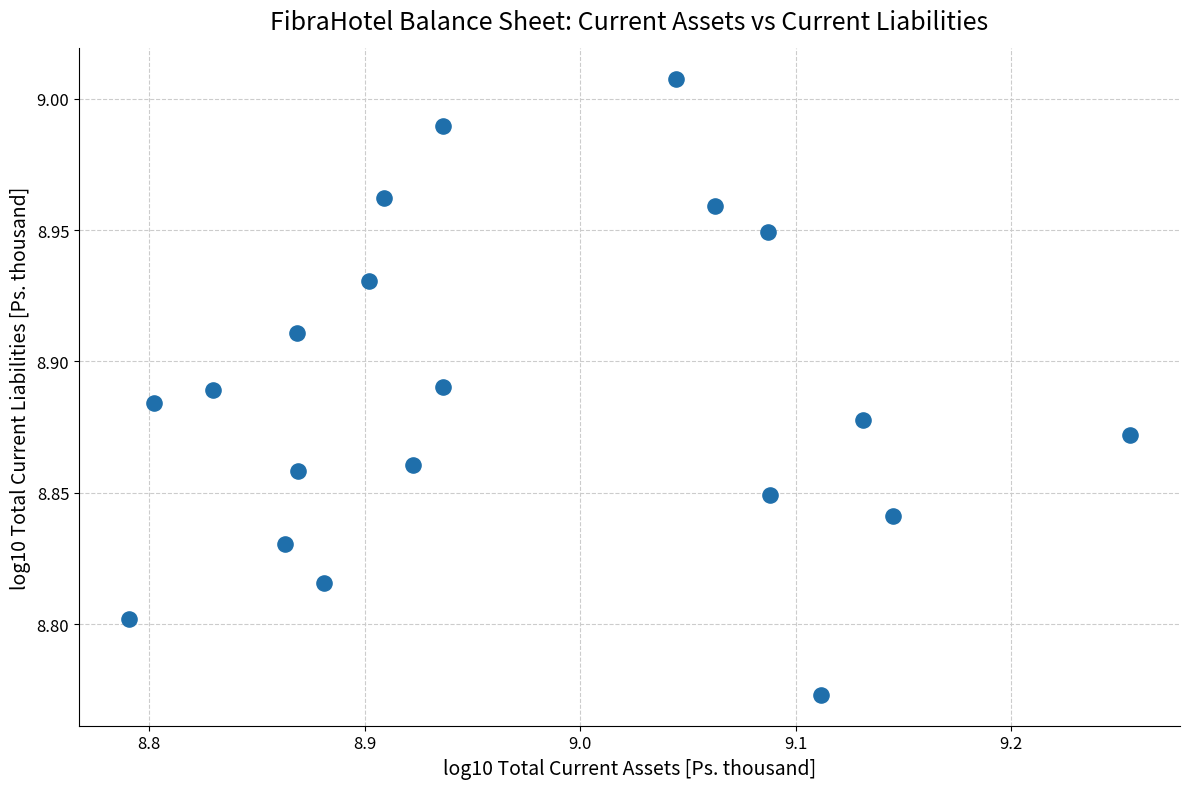

What is the range of X values (max minus min)?

0.5